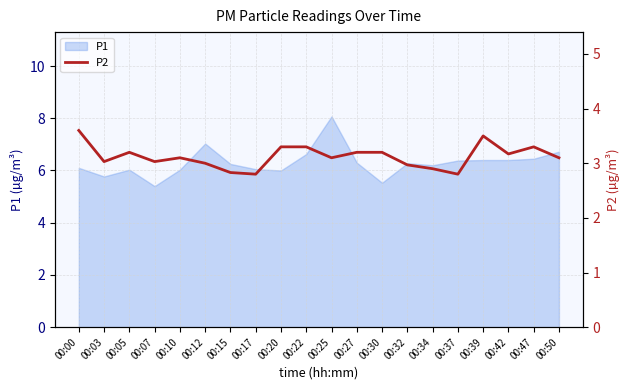

What is the smallest value displayed?

2.8